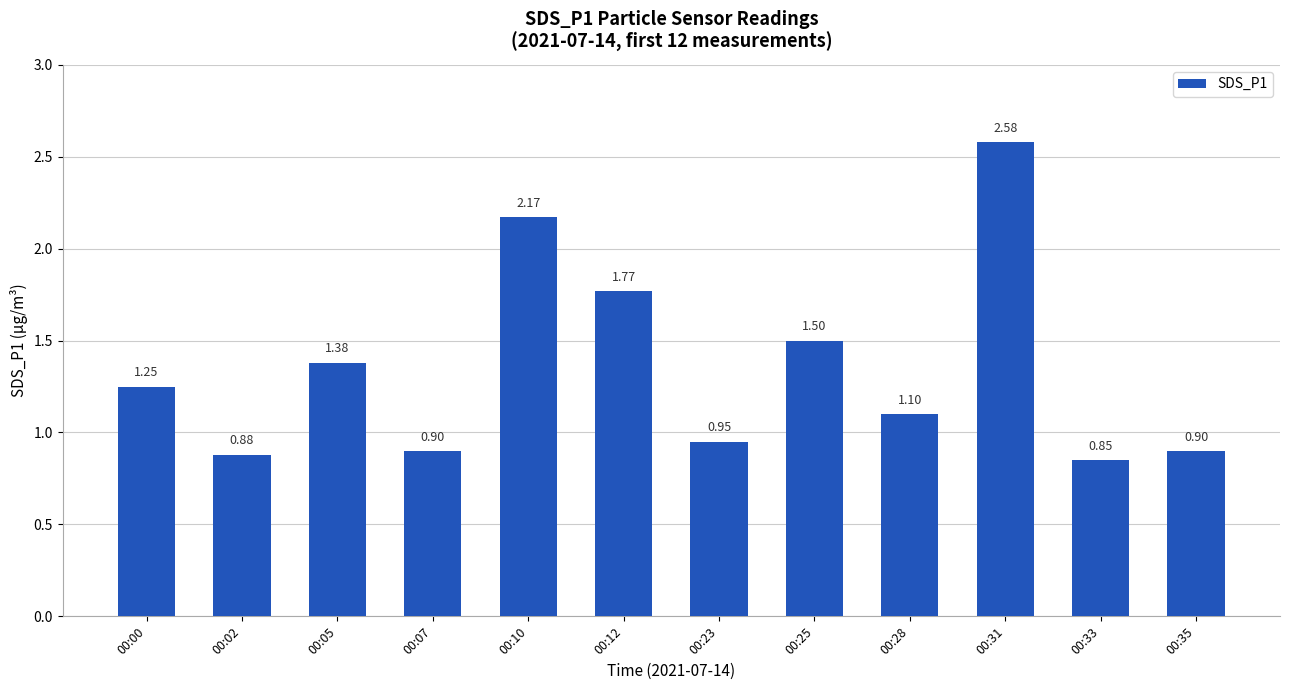

Which has a higher value, 00:33 or 00:35?

00:35